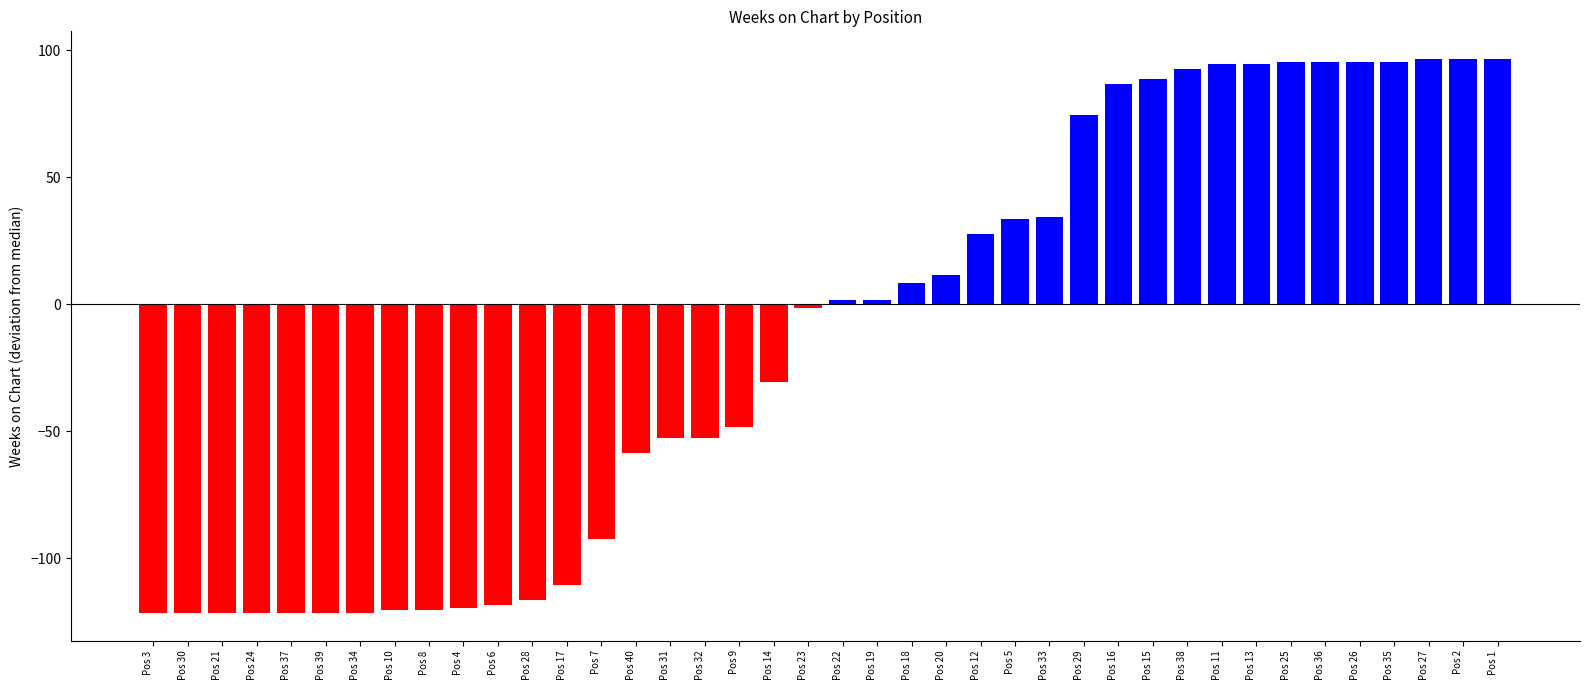

What is the change in value from 23 to 37?

-120